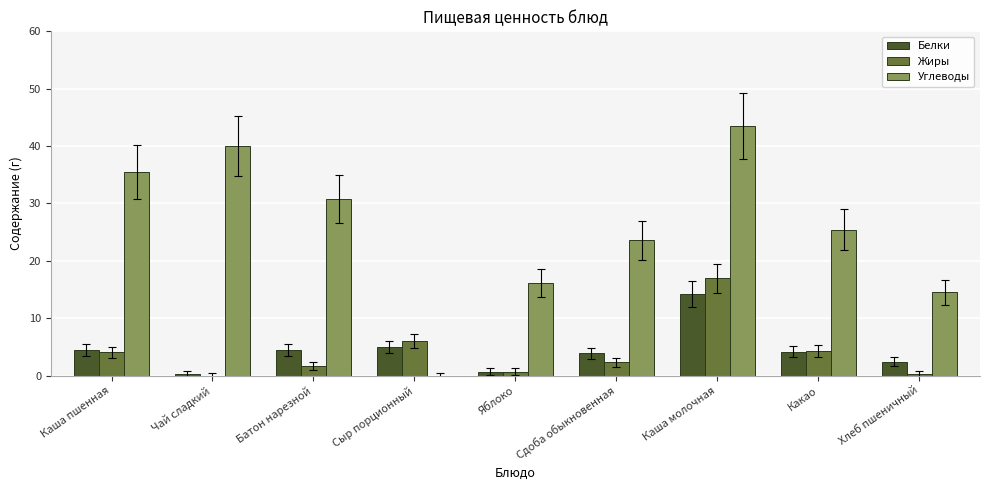

How many distinct data groups are displayed?

3